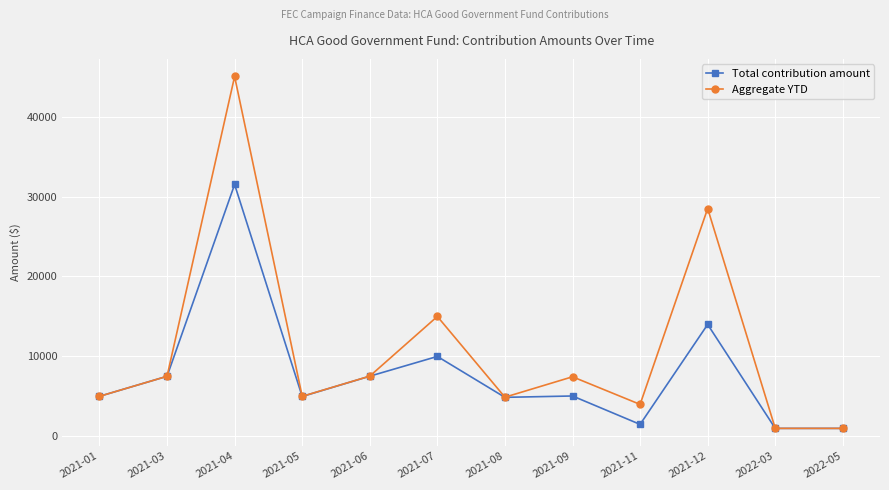

Rank the series by their average value, from highest to lowest.

Aggregate YTD, Total contribution amount